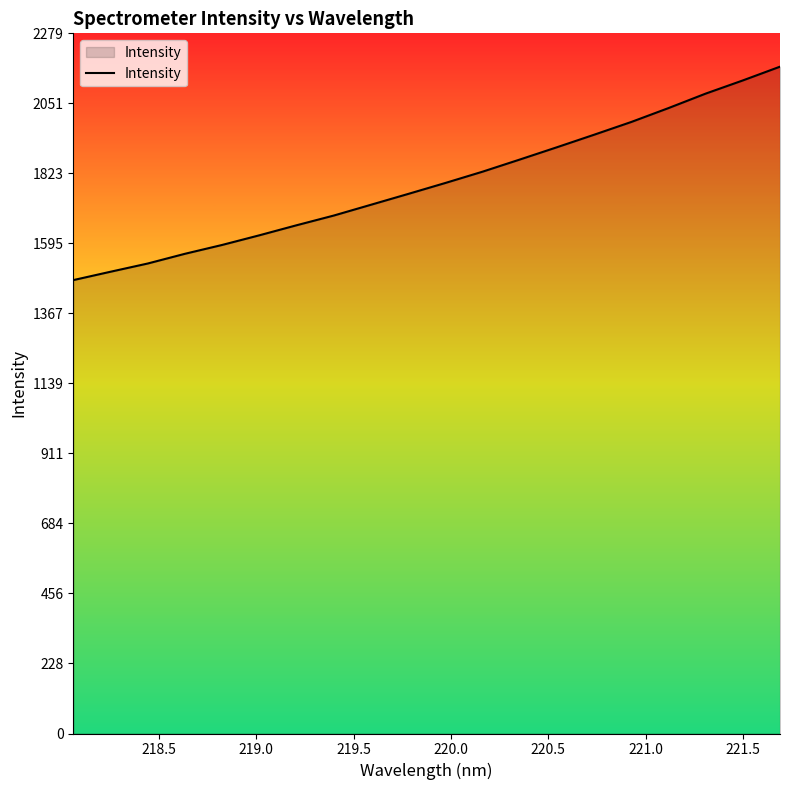

What is the maximum value shown in the chart?

2170.0